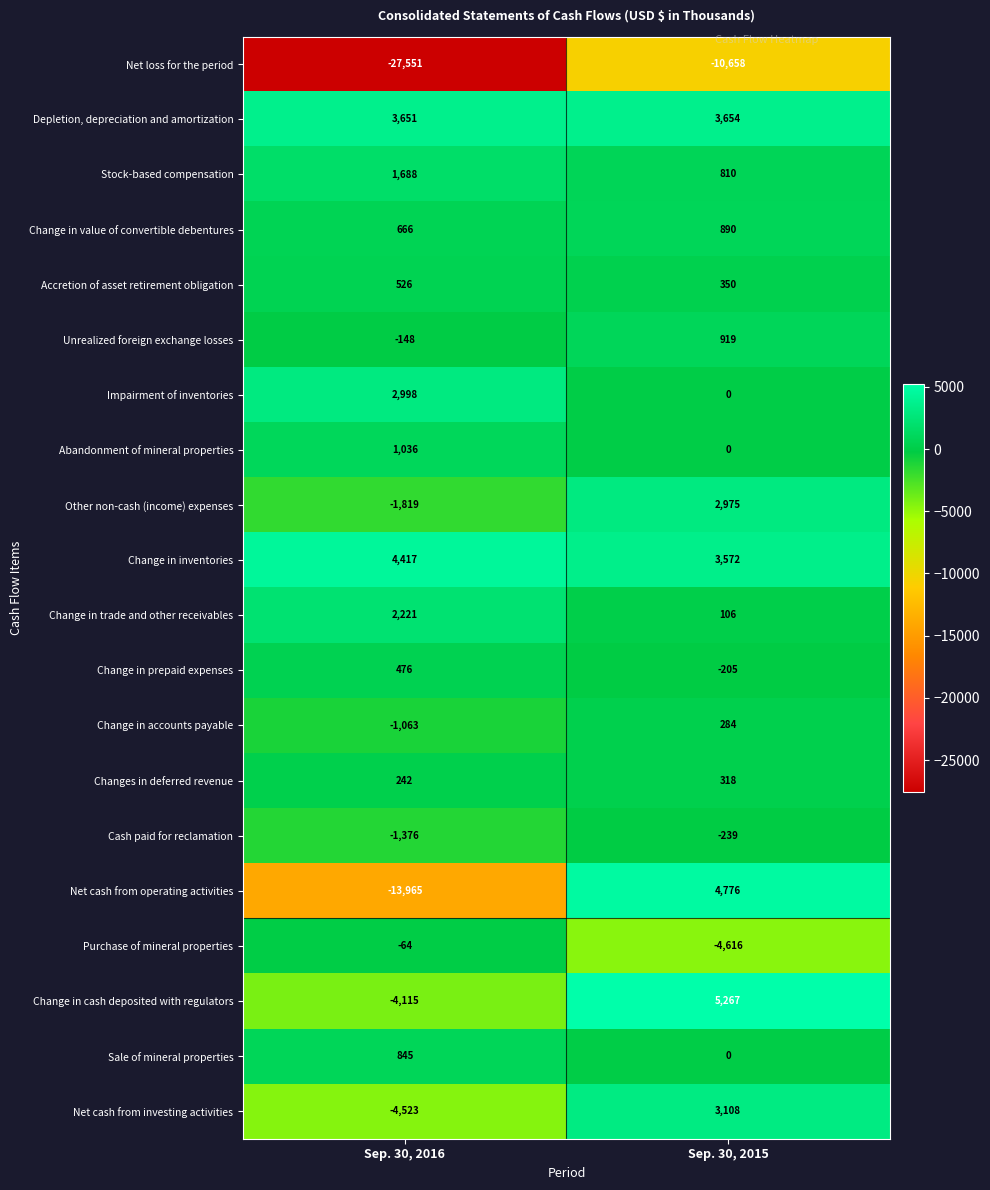

What is the difference between the Change in inventories values at Sep. 30, 2016 and Sep. 30, 2015?

845